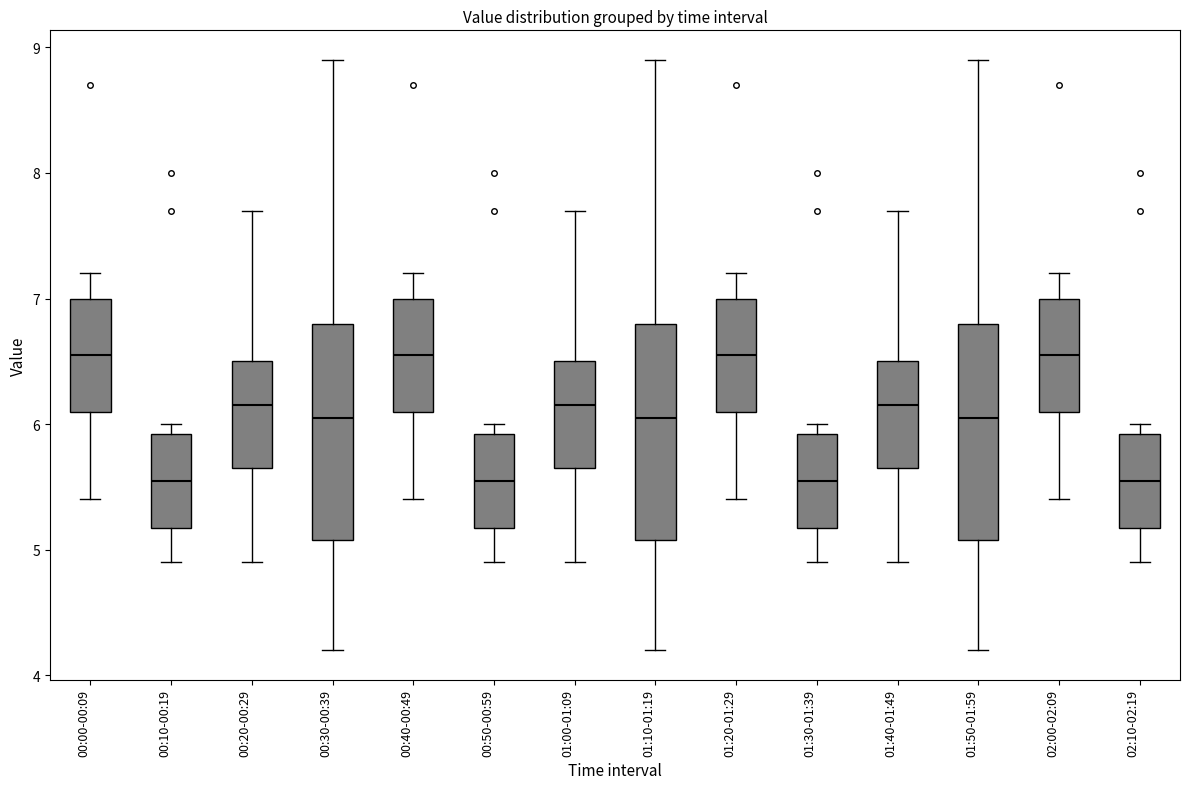

Reading left to right, read every box against the y-axis: the position of its median line, the range the box covers, and the ends of its whiskers. The values are not printed on the chart, so give them approximately, as read against the axis.

00:00-00:09: median 6.6, box 6.1 to 7.0, whiskers 5.4 to 7.2
00:10-00:19: median 5.6, box 5.2 to 5.9, whiskers 4.9 to 6.0
00:20-00:29: median 6.2, box 5.7 to 6.5, whiskers 4.9 to 7.7
00:30-00:39: median 6.1, box 5.1 to 6.8, whiskers 4.2 to 8.9
00:40-00:49: median 6.6, box 6.1 to 7.0, whiskers 5.4 to 7.2
00:50-00:59: median 5.6, box 5.2 to 5.9, whiskers 4.9 to 6.0
01:00-01:09: median 6.2, box 5.7 to 6.5, whiskers 4.9 to 7.7
01:10-01:19: median 6.1, box 5.1 to 6.8, whiskers 4.2 to 8.9
01:20-01:29: median 6.6, box 6.1 to 7.0, whiskers 5.4 to 7.2
01:30-01:39: median 5.6, box 5.2 to 5.9, whiskers 4.9 to 6.0
01:40-01:49: median 6.2, box 5.7 to 6.5, whiskers 4.9 to 7.7
01:50-01:59: median 6.1, box 5.1 to 6.8, whiskers 4.2 to 8.9
02:00-02:09: median 6.6, box 6.1 to 7.0, whiskers 5.4 to 7.2
02:10-02:19: median 5.6, box 5.2 to 5.9, whiskers 4.9 to 6.0